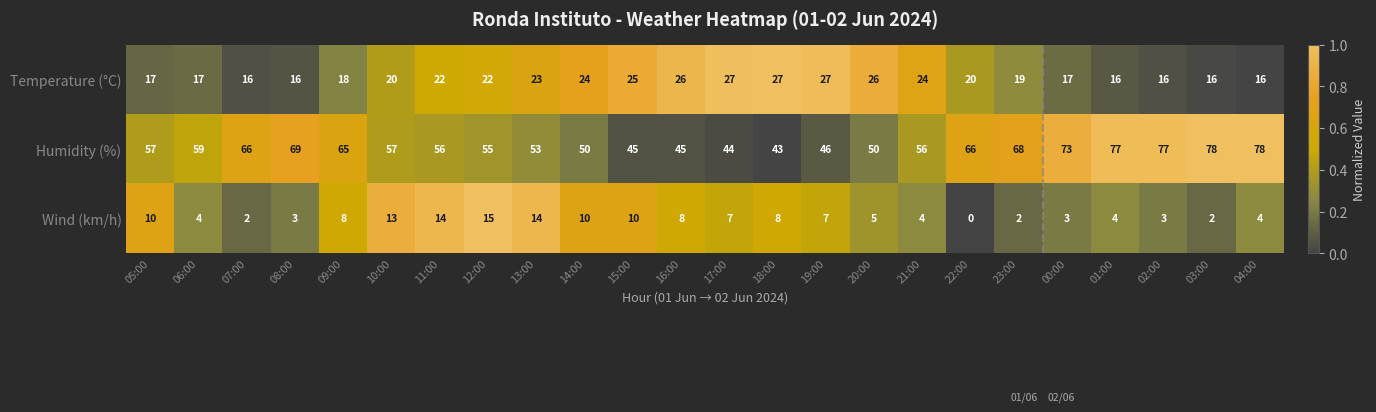

What is the difference between the Humidity (%) values at 17:00 and 00:00?

29